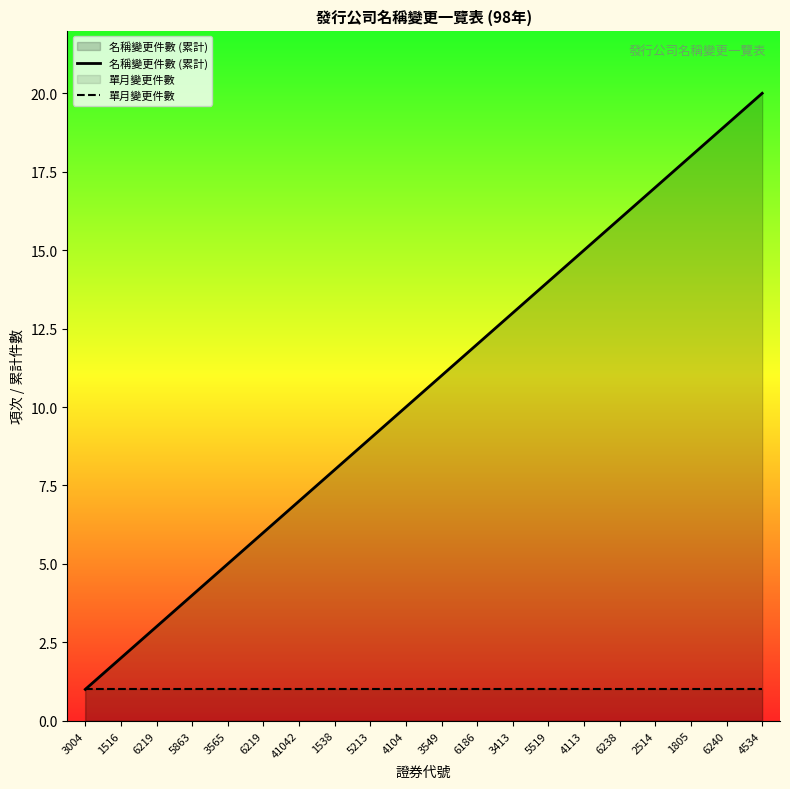

What is the value of the 名稱變更件數 (累計) point at the 19th from the left?

19